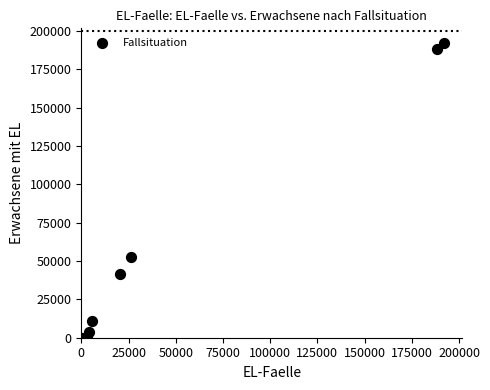

What Y value in the scatter plot is closest to 96082?

52340